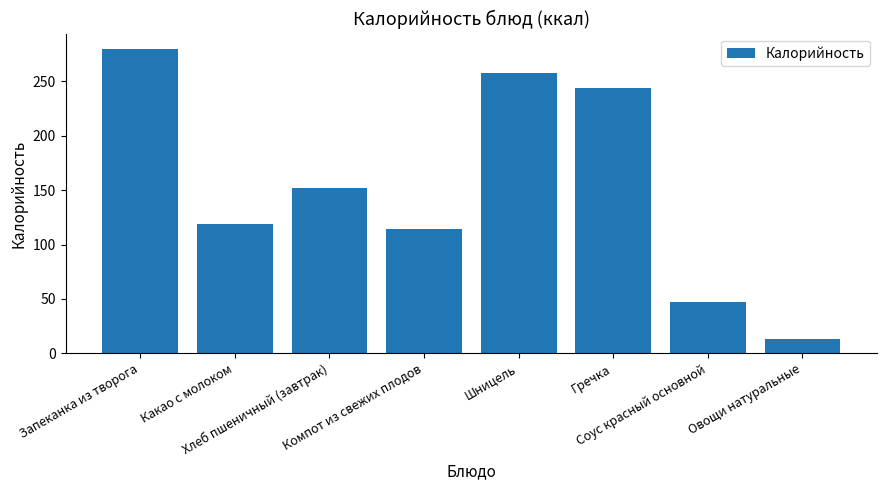

What is the smallest value displayed?

13.0